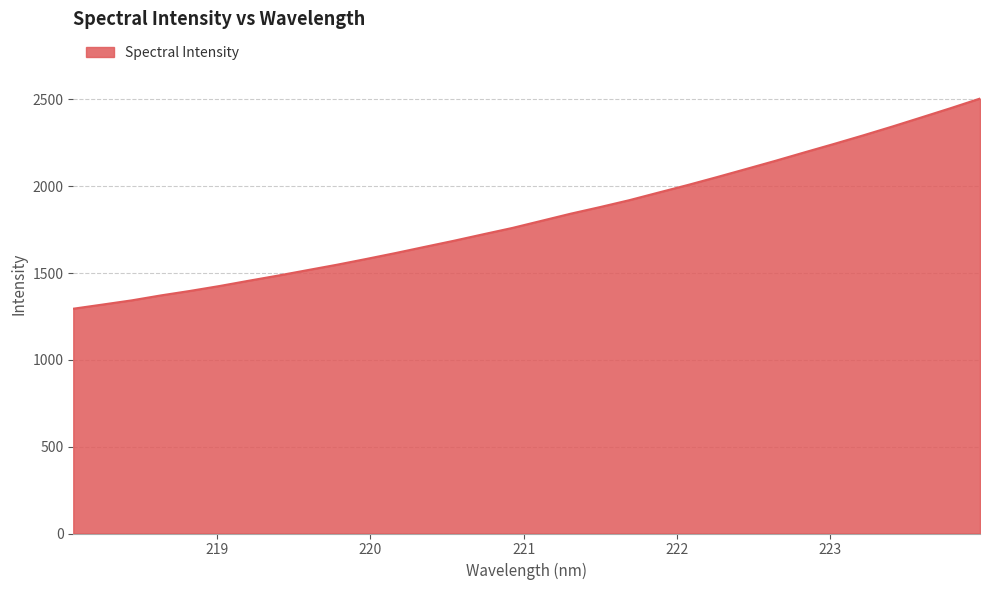

What is the maximum value shown in the chart?

2505.3